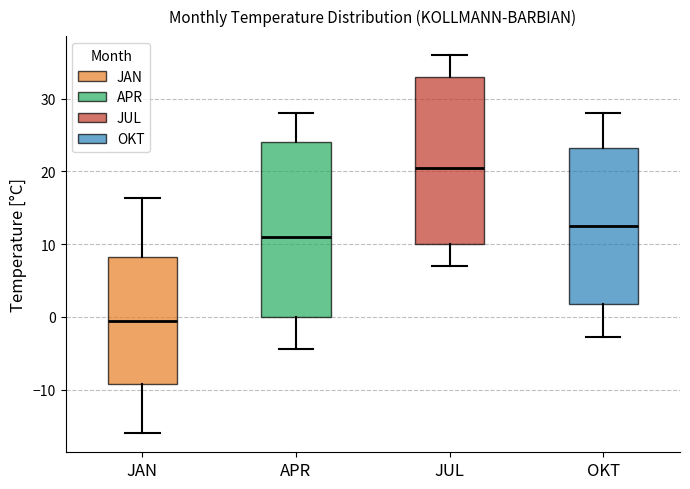

Which box is the tallest, from its lower edge to its upper edge?

APR